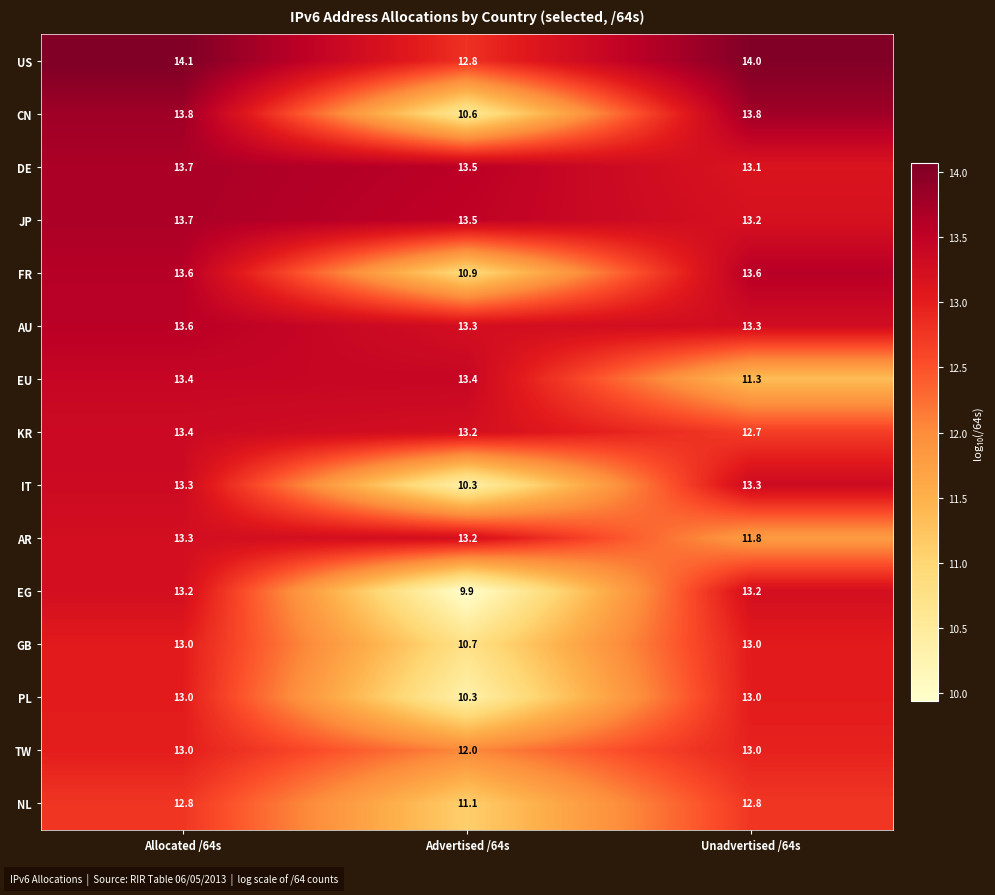

Which series has the largest total across all categories?

US